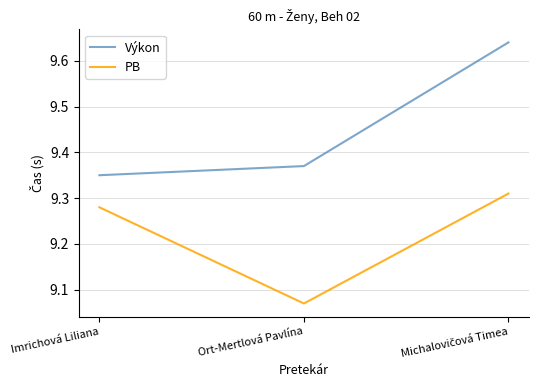

What is the average value of the PB series?

9.2